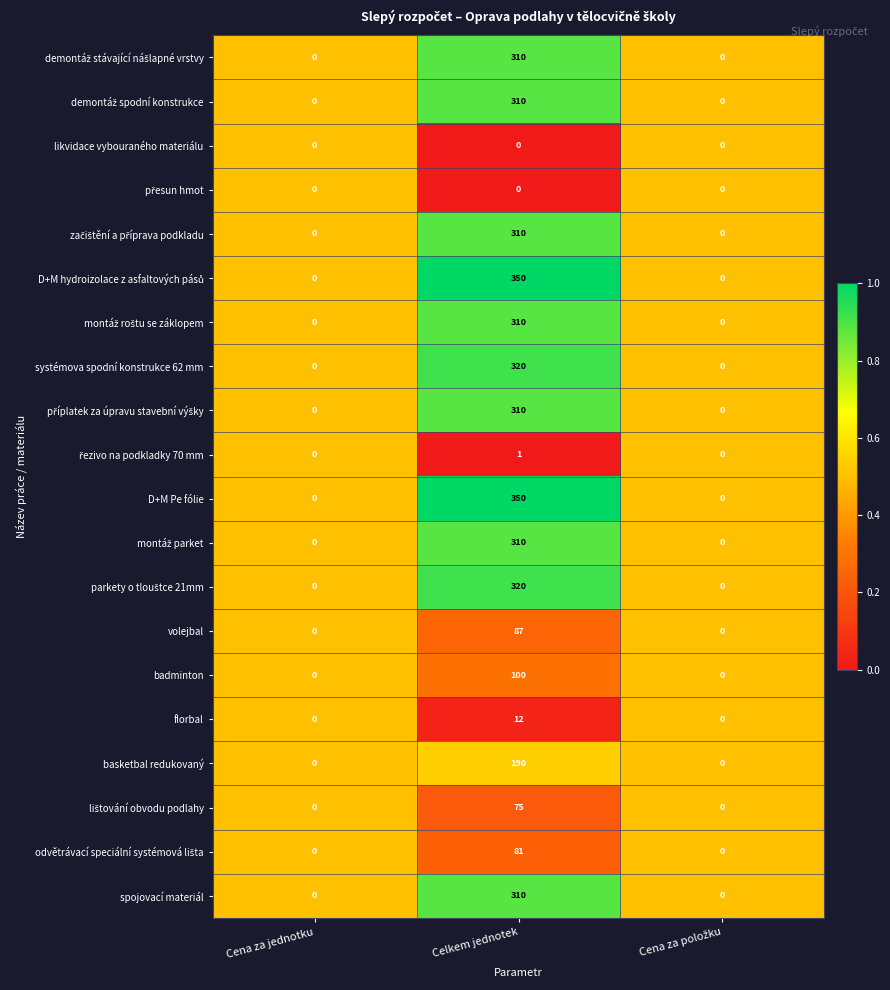

What is the difference between the maximum and second lowest values in the systémova spodní konstrukce 62 mm series?

320